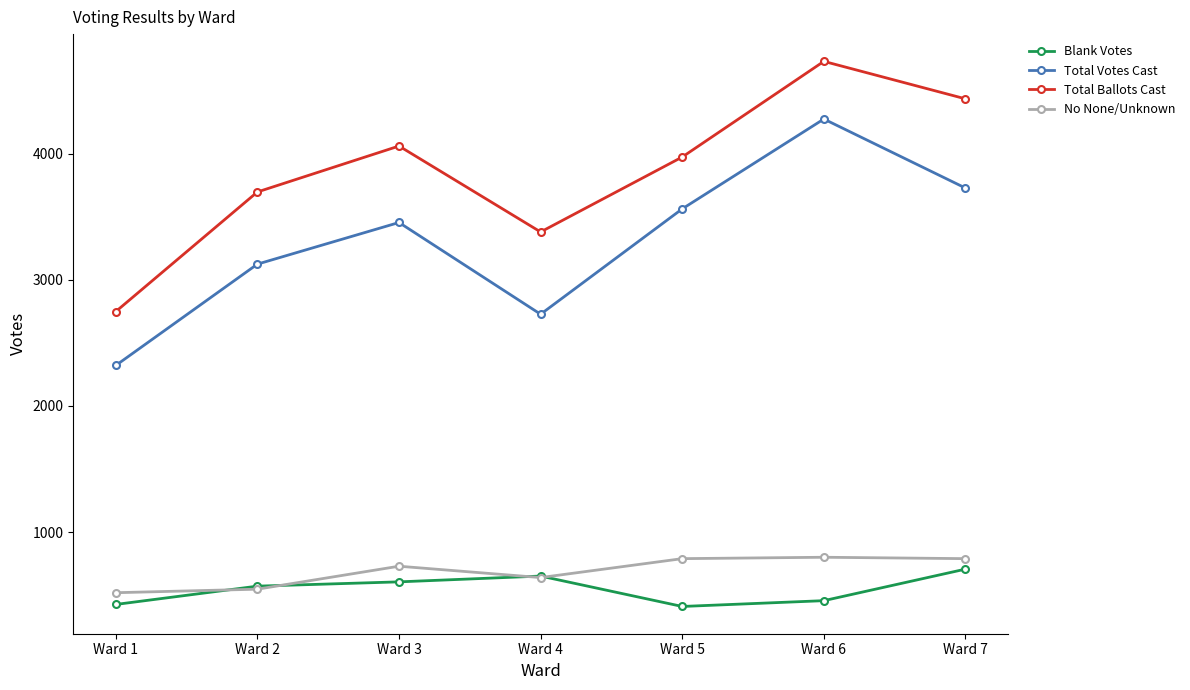

At which category is the sum across all series the highest?

Ward 6